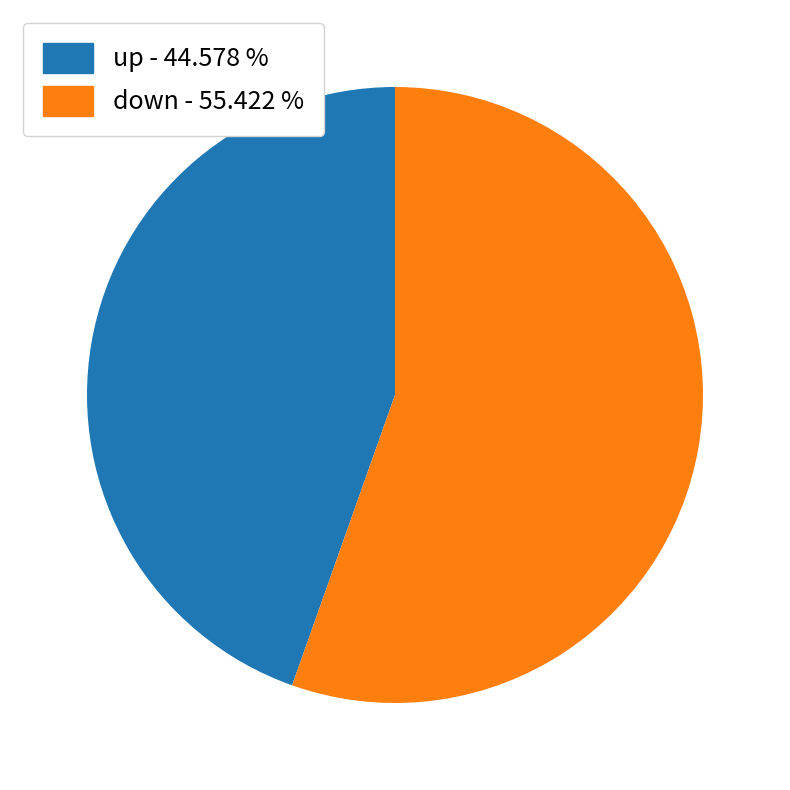

Does any single category account for the majority?

Yes